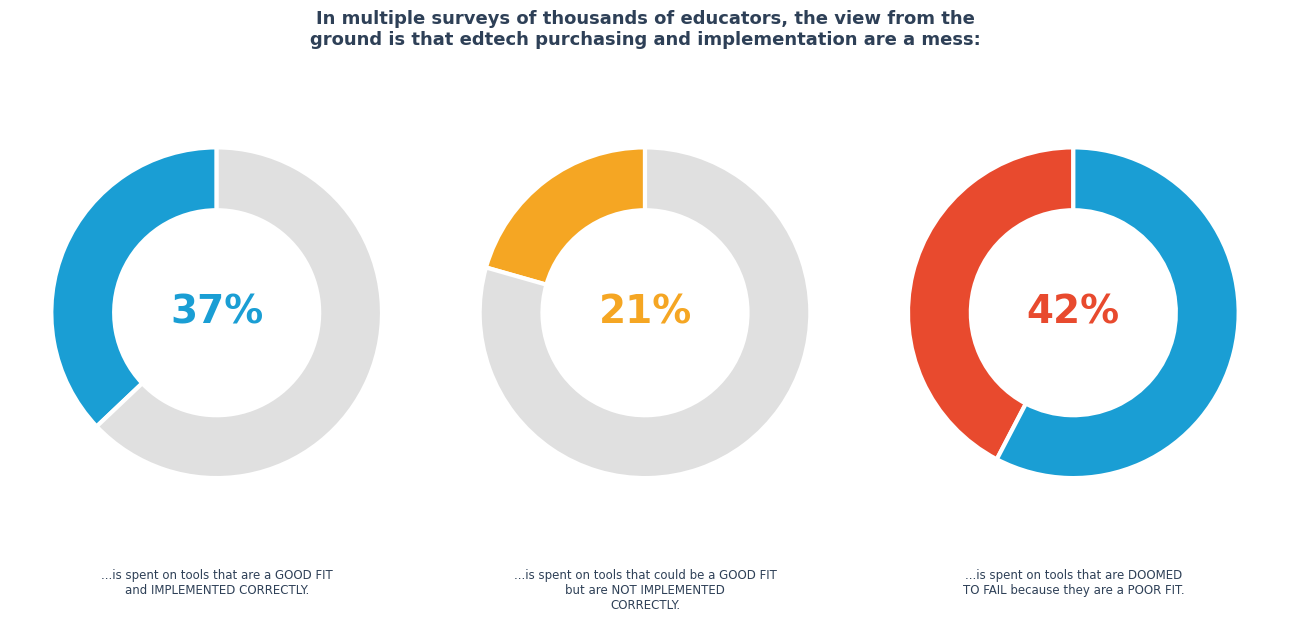

How many segments does this pie chart have?

3